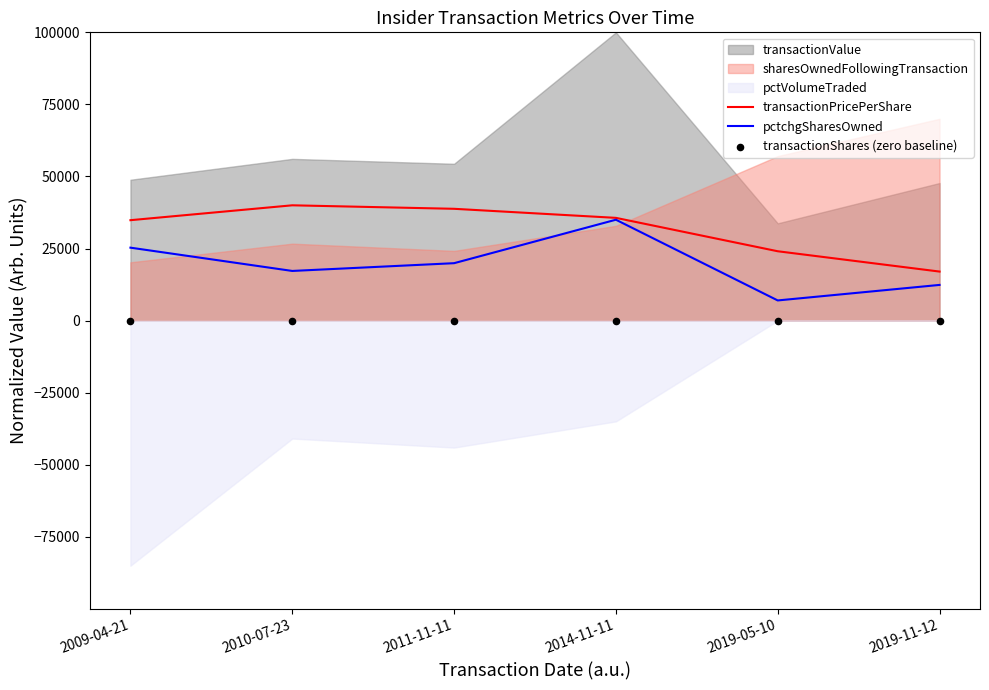

Which series has the largest total across all categories?

transactionPricePerShare